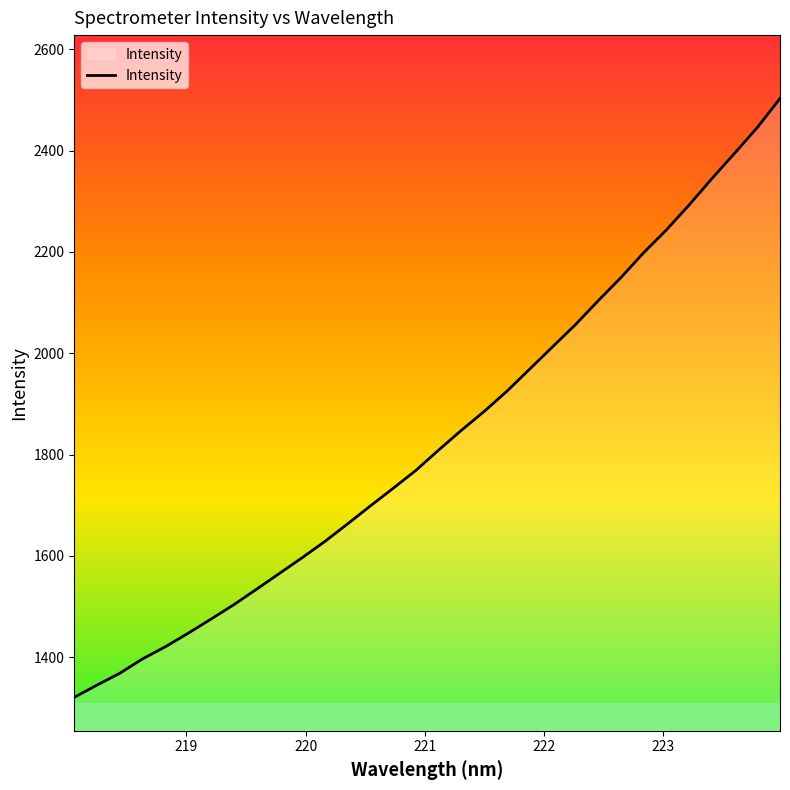

Does the chart have visible grid lines?

No